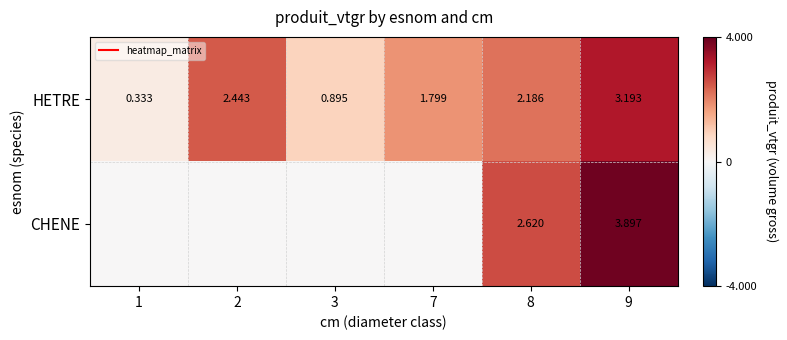

What is the maximum value for CHENE?

3.9